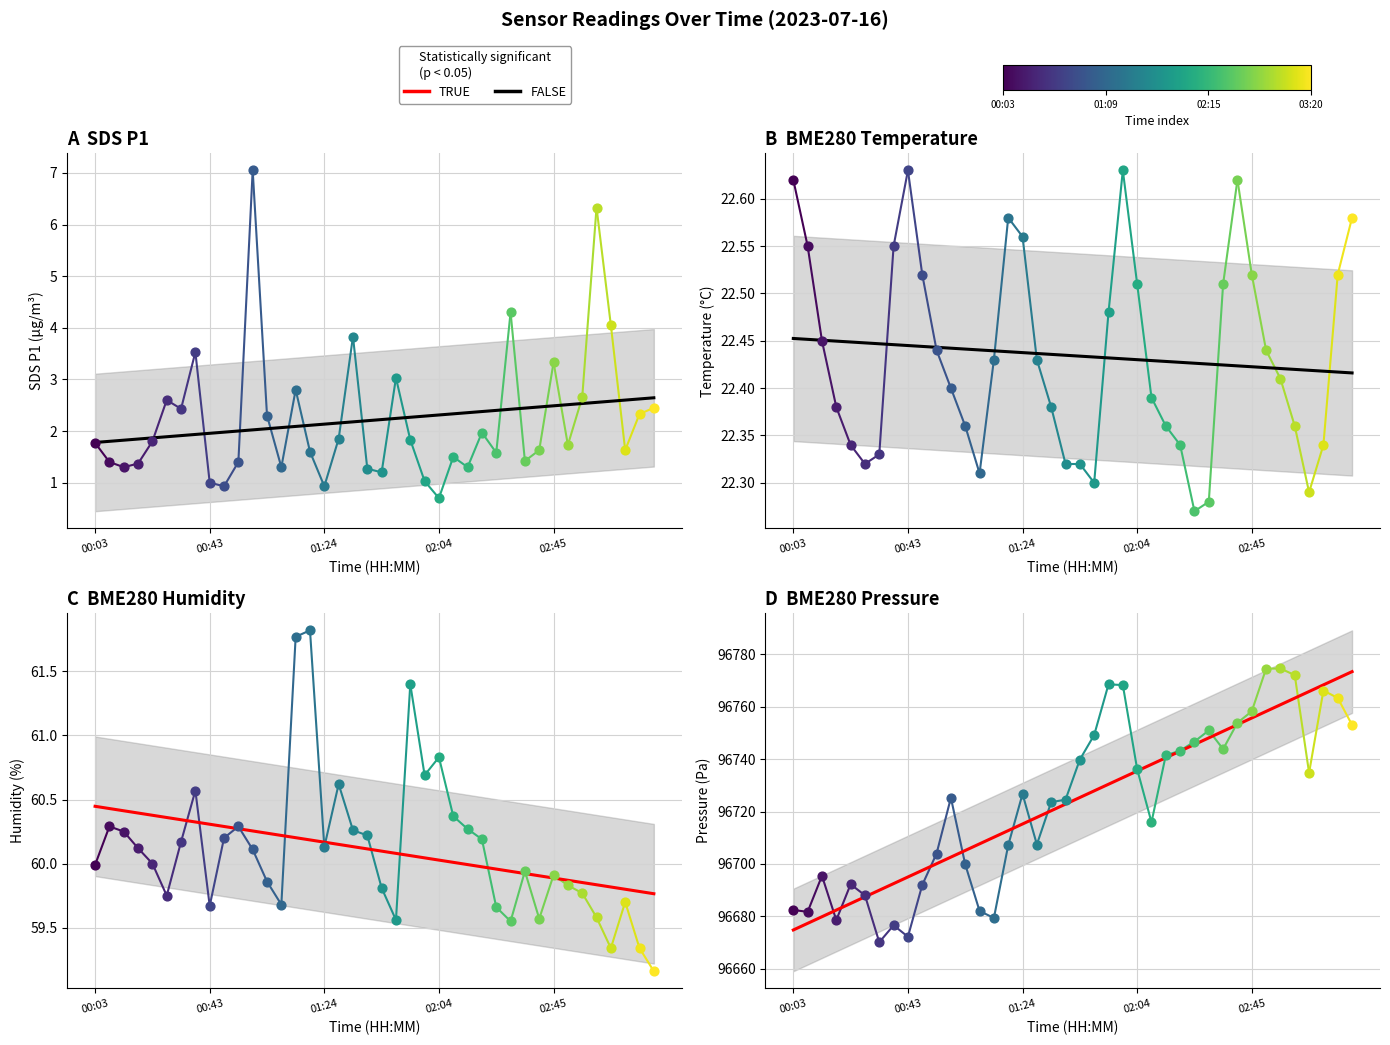

Which series has the largest total across all categories?

TRUE